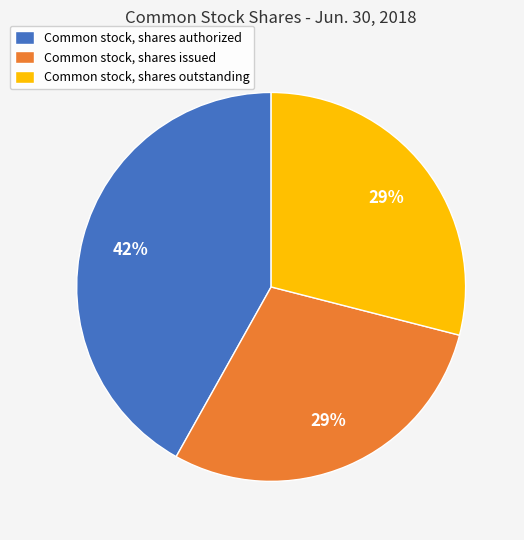

To the nearest percent, what is the average slice percentage?

33%